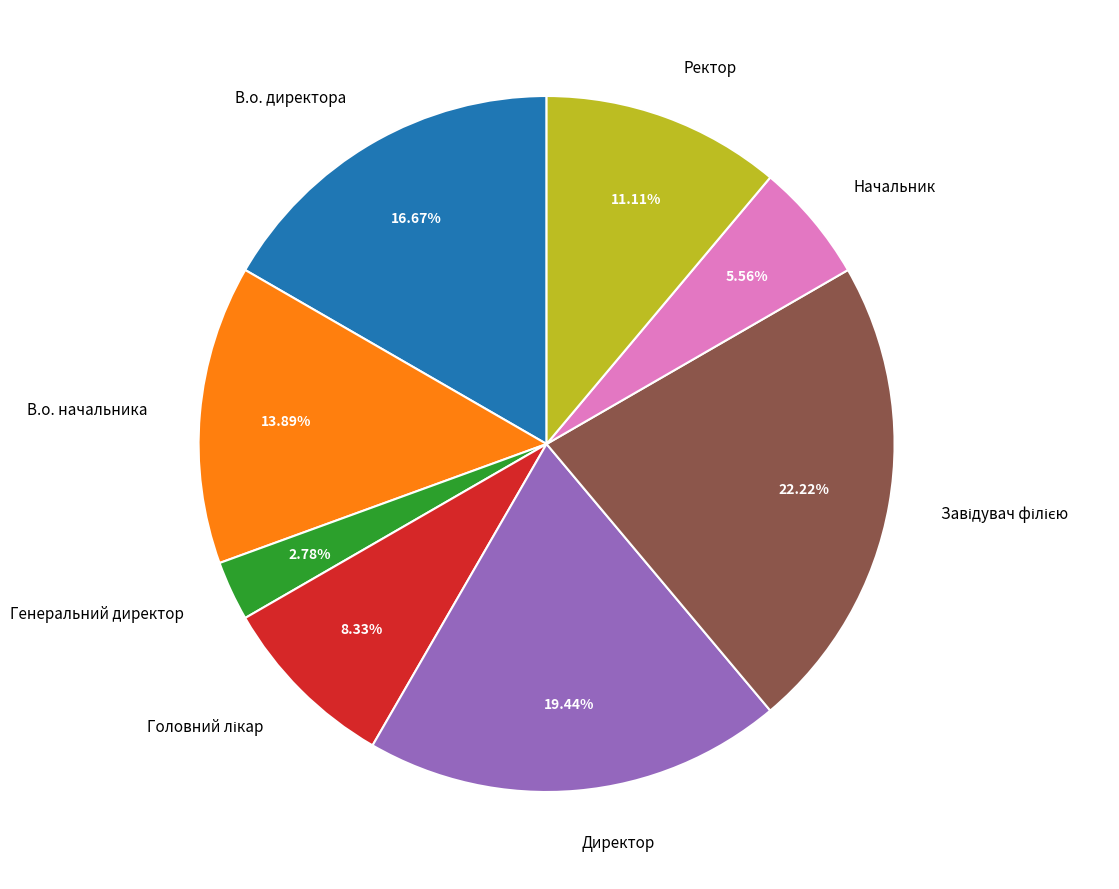

What is the ratio of the value at В.о. директора to the value at Начальник?

3.0